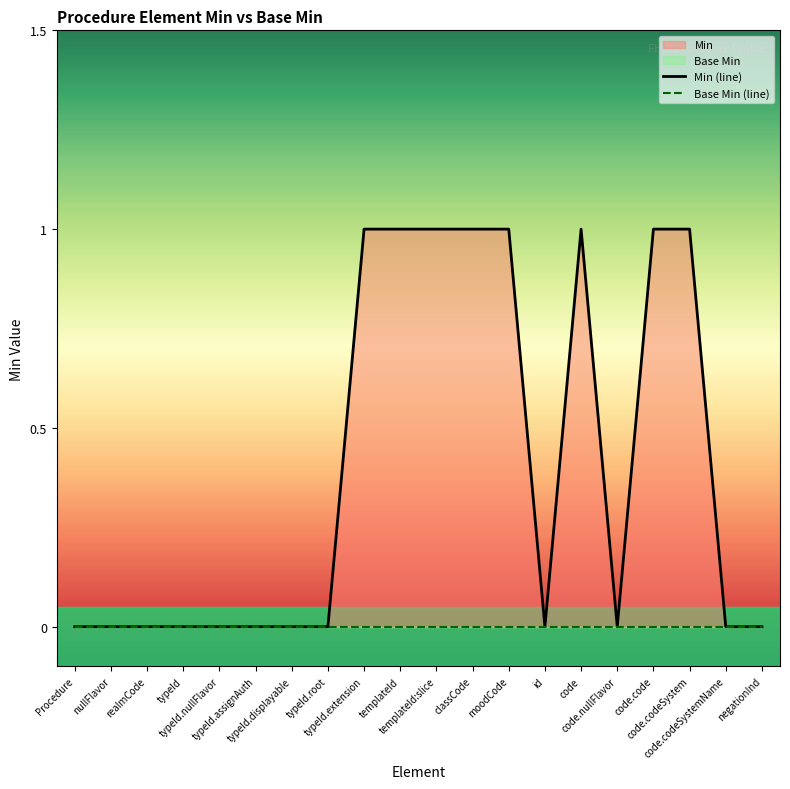

Reading right to left, transcribe all the data shown in this chart.

Min (line): negationInd=0	code.codeSystemName=0	code.codeSystem=1	code.code=1	code.nullFlavor=0	code=1	id=0	moodCode=1	classCode=1	templateId:slice=1	templateId=1	typeId.extension=1	typeId.root=0	typeId.displayable=0	typeId.assignAuth=0	typeId.nullFlavor=0	typeId=0	realmCode=0	nullFlavor=0	Procedure=0
Base Min (line): negationInd=0	code.codeSystemName=0	code.codeSystem=0	code.code=0	code.nullFlavor=0	code=0	id=0	moodCode=0	classCode=0	templateId:slice=0	templateId=0	typeId.extension=0	typeId.root=0	typeId.displayable=0	typeId.assignAuth=0	typeId.nullFlavor=0	typeId=0	realmCode=0	nullFlavor=0	Procedure=0